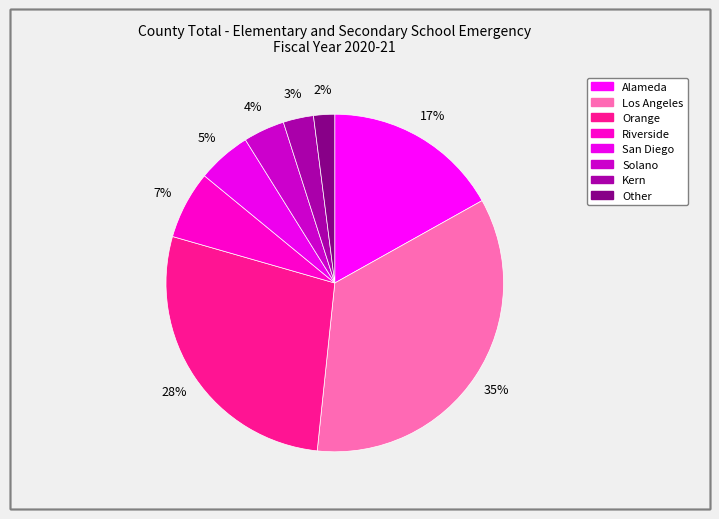

Is there a majority slice in this chart?

No